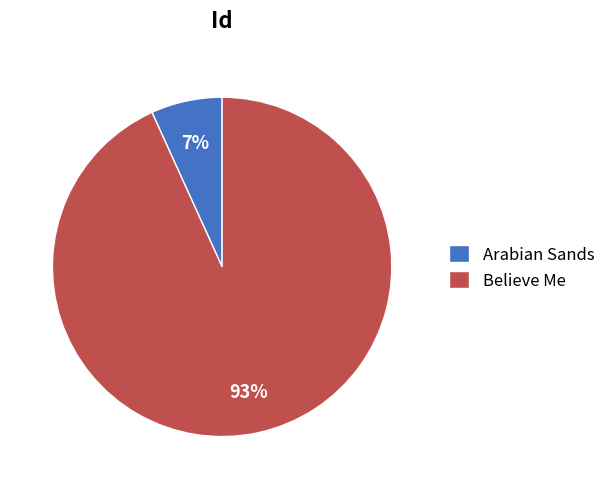

The Believe Me slice represents 86% of the pie. True or false?

False